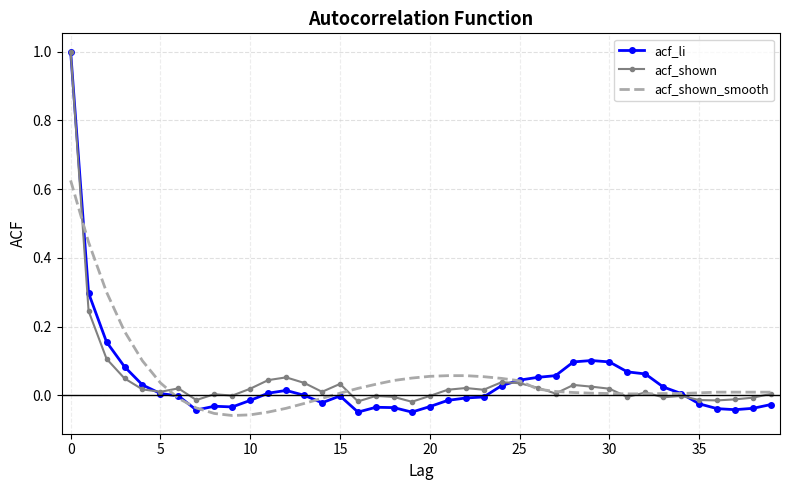

Which series has the largest range (max minus min)?

acf_li